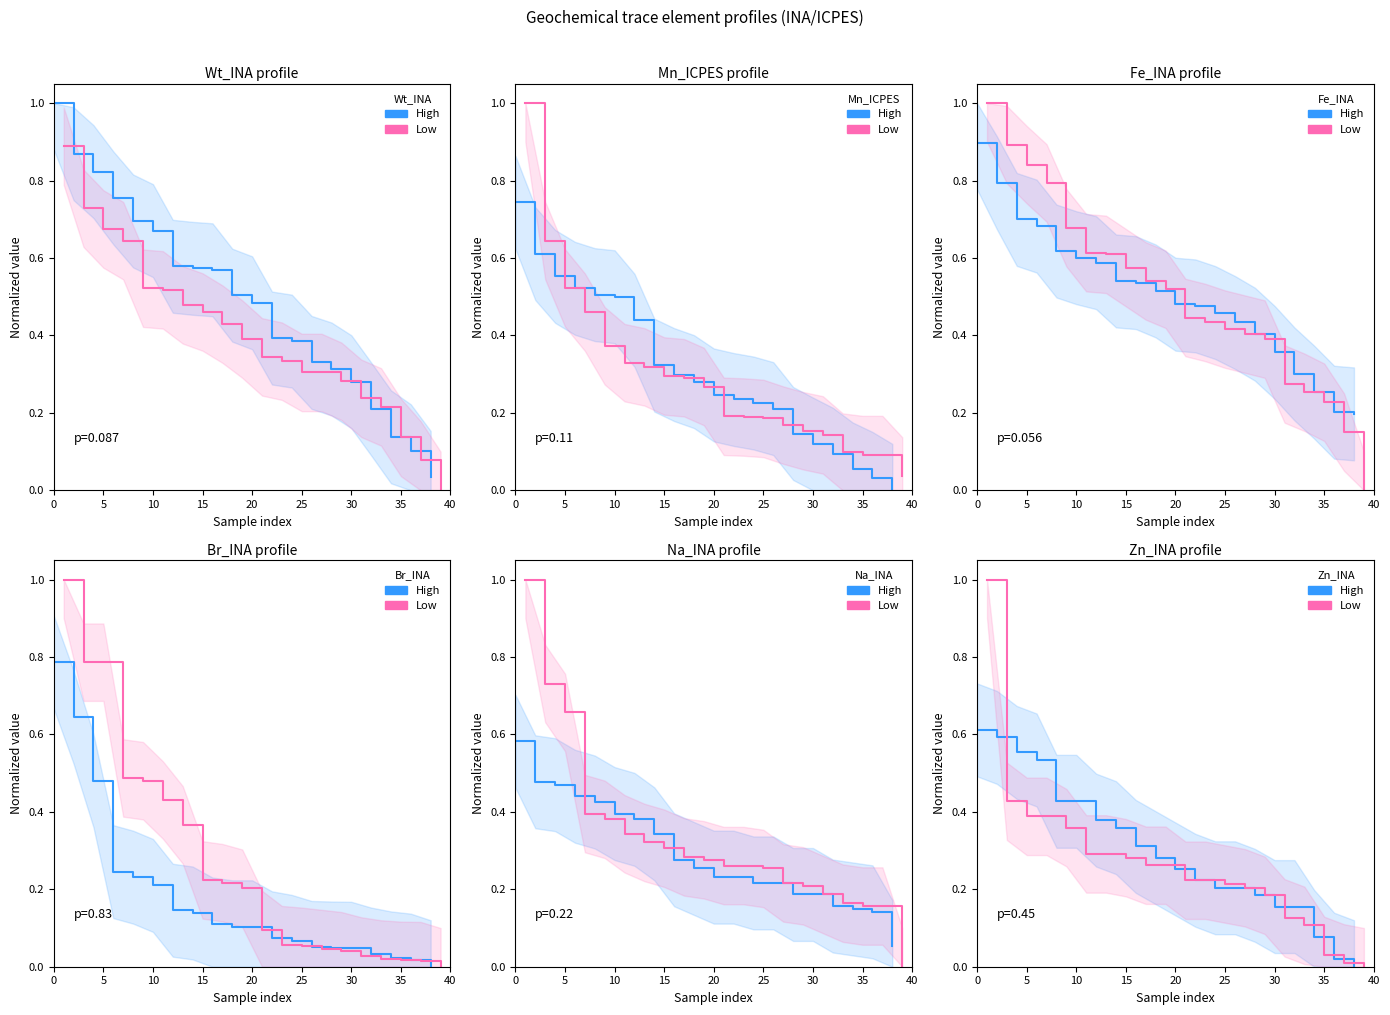

True or false: High has more than 2 points higher than both neighbors.

False